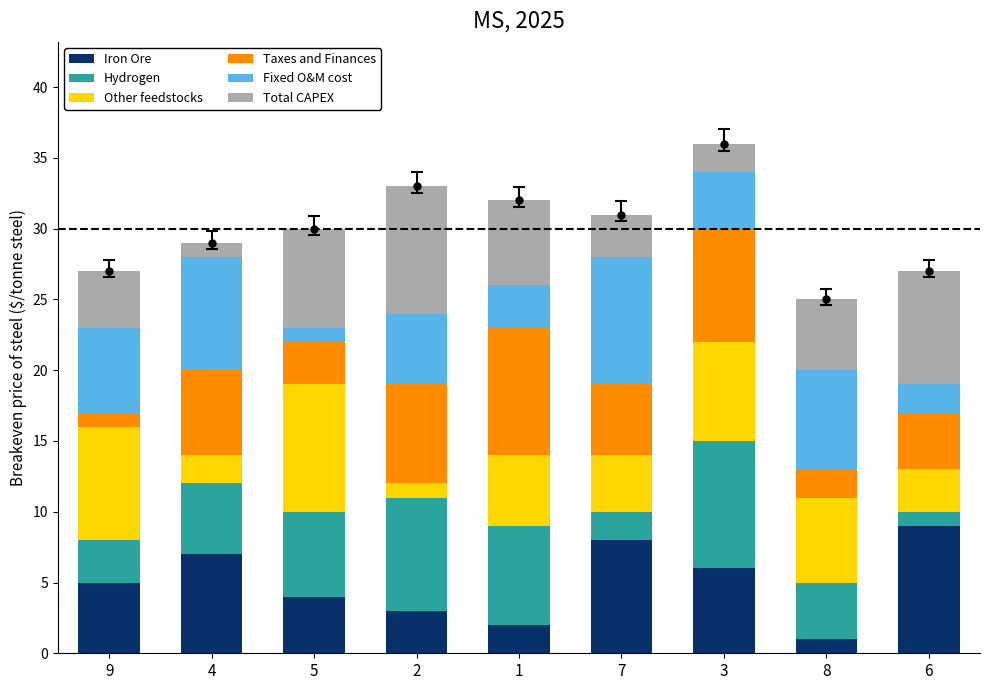

The Iron Ore series shows 7 at 4. True or false?

True